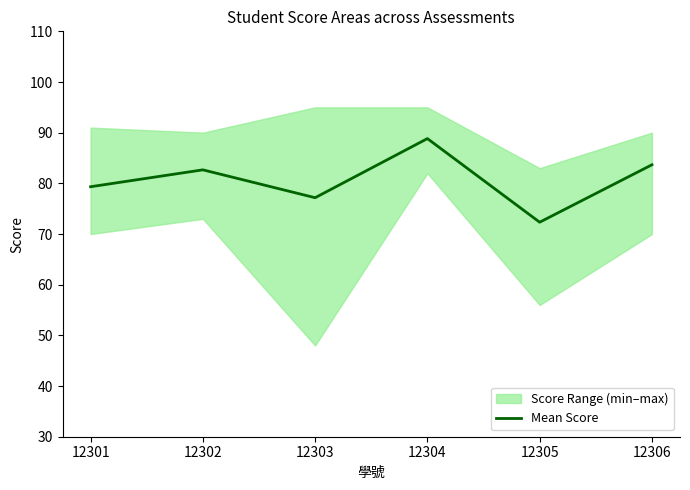

What is the ratio of the value at 12301 to the value at 12306?

0.9